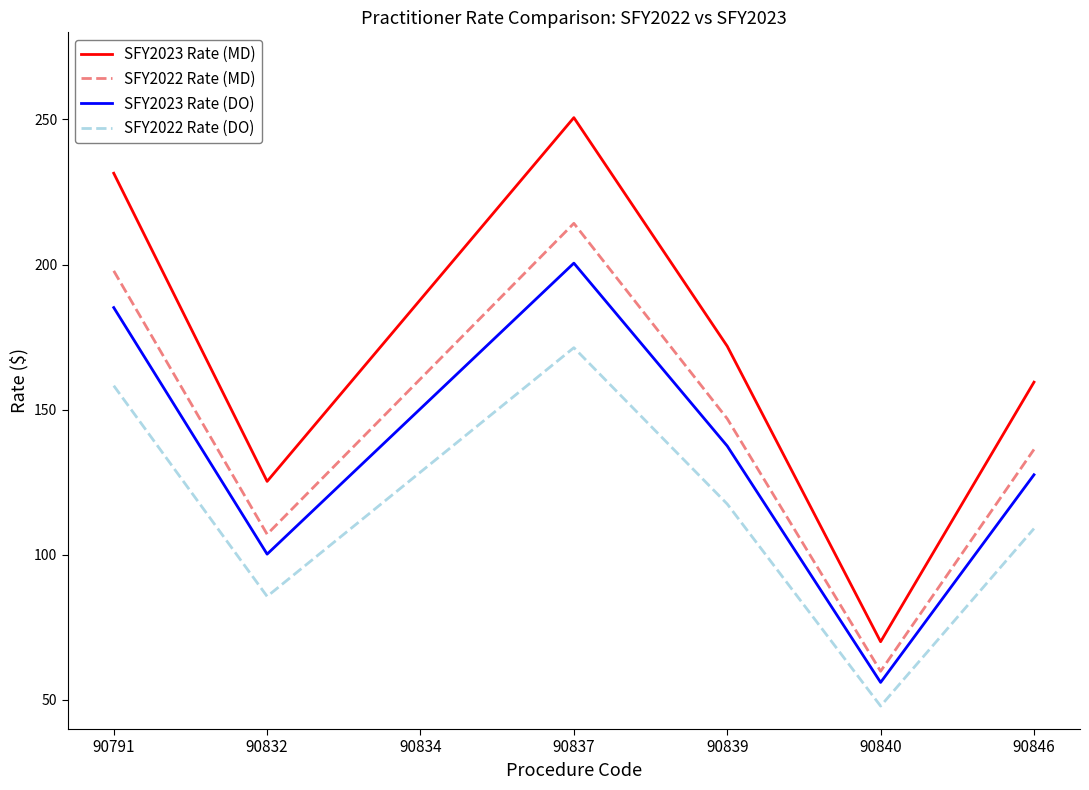

What is the sum of the SFY2022 Rate (DO) values at 90832 and 90840?

133.6